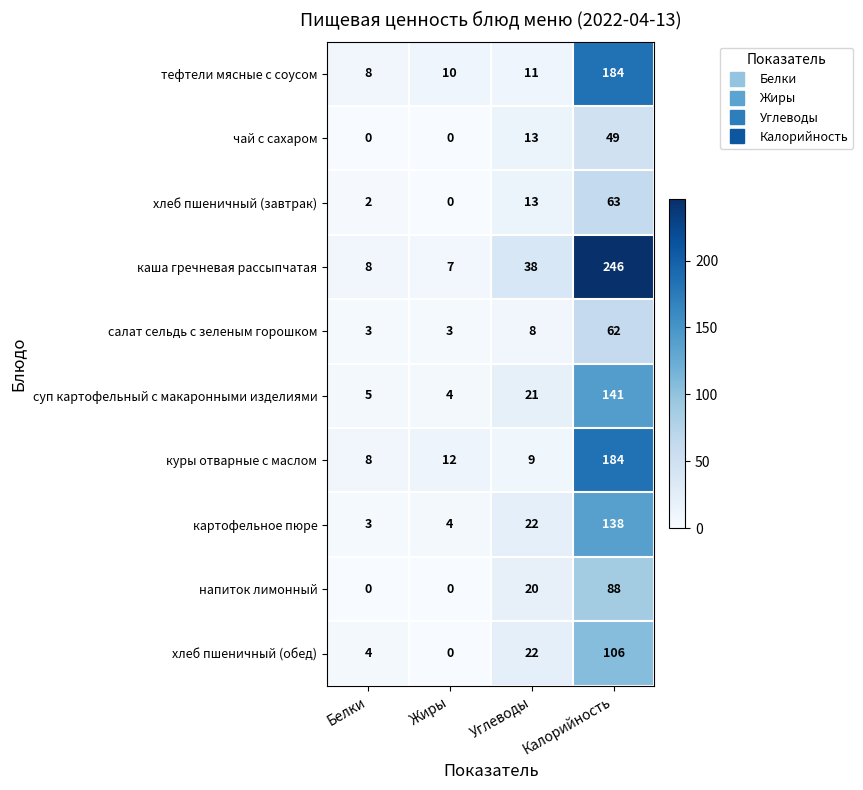

What is the difference between the maximum and minimum values in the суп картофельный с макаронными изделиями series?

137